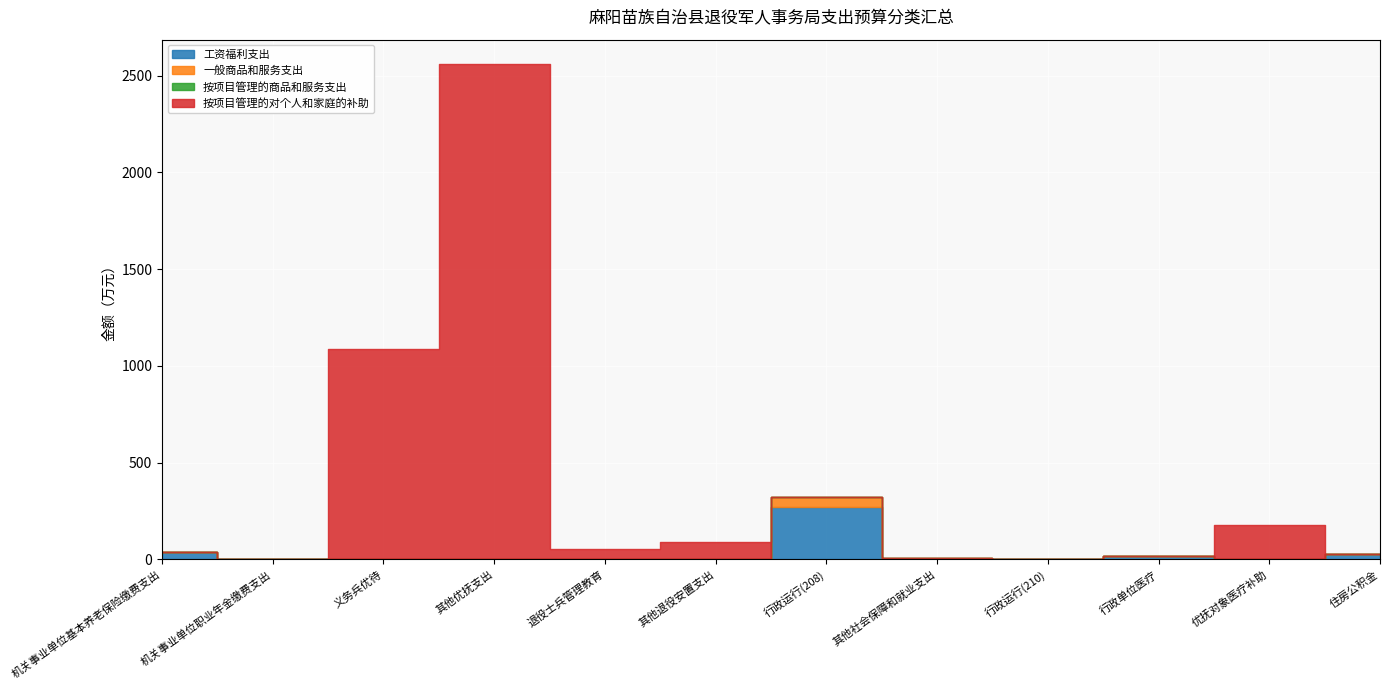

At which category does 按项目管理的商品和服务支出 reach its first local peak?

行政运行(210)